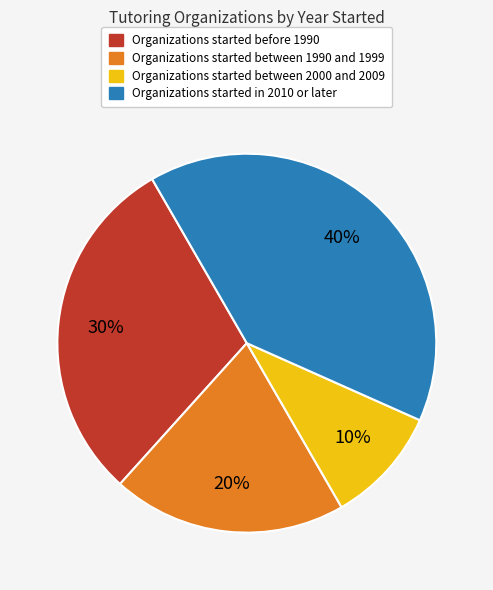

To the nearest percent, what is the average slice percentage?

25%